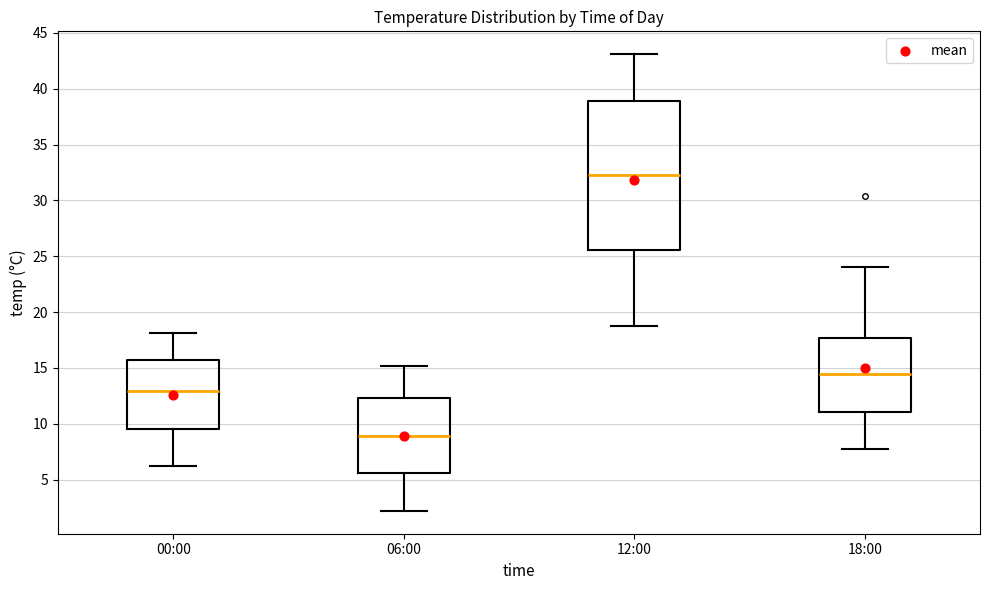

Reading left to right, read every box against the y-axis: the position of its median line, the range the box covers, and the ends of its whiskers. The values are not printed on the chart, so give them approximately, as read against the axis.

00:00: median 13.0, box 9.5 to 15.5, whiskers 6.0 to 18.0
06:00: median 9.0, box 5.5 to 12.5, whiskers 2.0 to 15.0
12:00: median 32.5, box 25.5 to 39.0, whiskers 19.0 to 43.0
18:00: median 14.5, box 11.0 to 17.5, whiskers 7.5 to 24.0